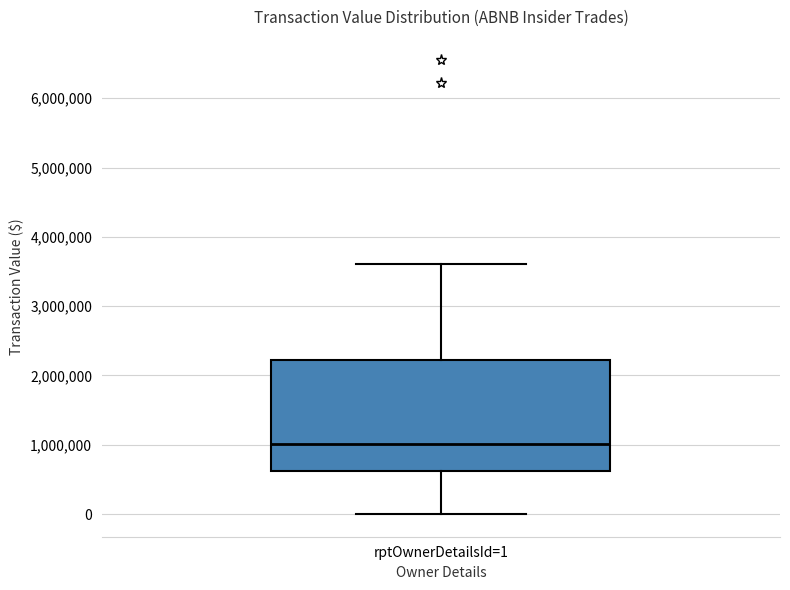

Where does the lower whisker of the box for rptOwnerDetailsId=1 end on the y-axis? The values are not printed on the chart, so give them approximately, as read against the axis.

0